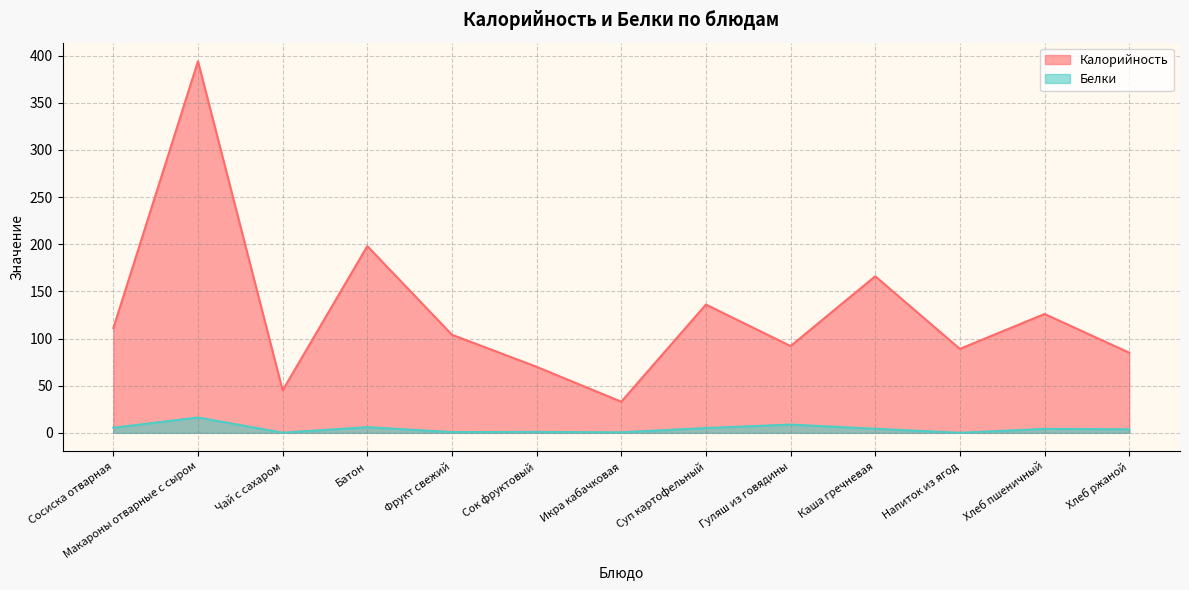

The value of Белки at Фрукт свежий is 0.8. True or false?

True